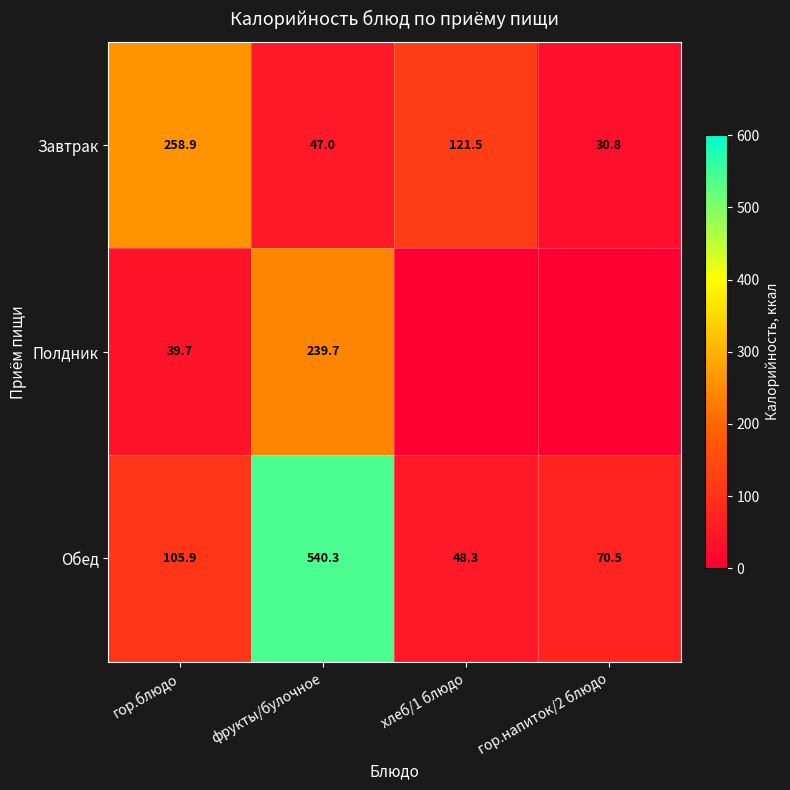

What is the difference between the highest and lowest values at гор.блюдо?

219.2